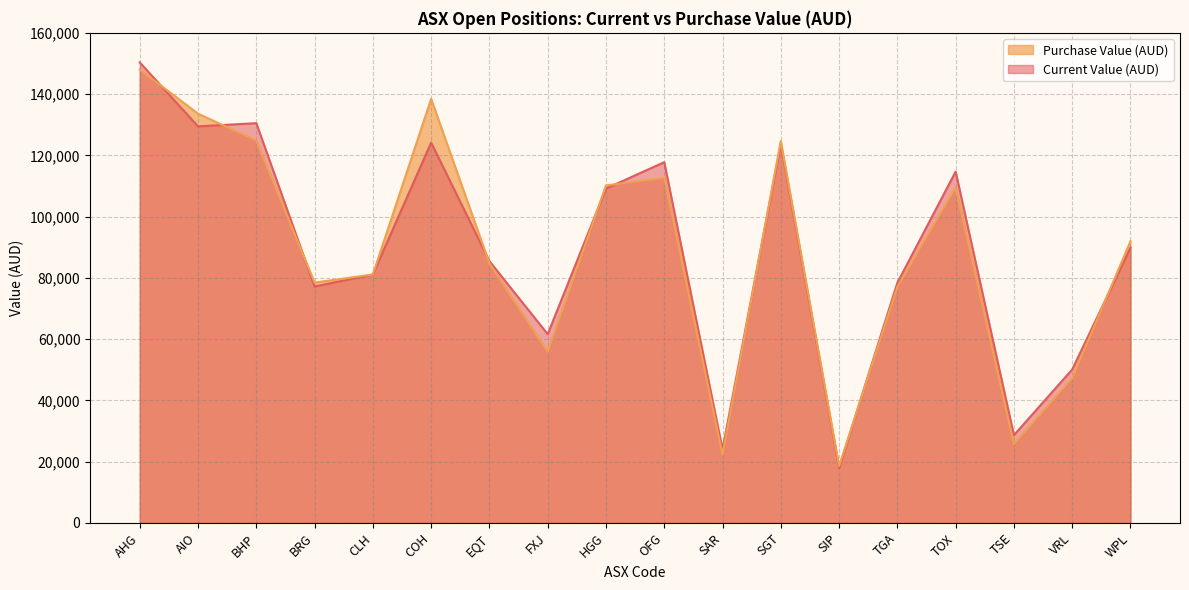

Reading right to left, transcribe all the data shown in this chart.

Current Value (AUD): WPL=89845.0	VRL=50089.3	TSE=28645.0	TOX=114700.0	TGA=78395.7	SIP=17926.8	SGT=123775.7	SAR=24000.0	OFG=117776.6	HGG=109161.0	FXJ=61623.4	EQT=85454.4	COH=124171.3	CLH=81104.9	BRG=77173.2	BHP=130512.3	AIO=129468.2	AHG=150353.3
Purchase Value (AUD): WPL=91975.6	VRL=47217.9	TSE=25755.0	TOX=109520.0	TGA=77044.1	SIP=18555.8	SGT=124683.6	SAR=22250.0	OFG=112655.8	HGG=110171.8	FXJ=55871.9	EQT=84717.4	COH=138458.3	CLH=81104.9	BRG=78459.4	BHP=124808.2	AIO=133612.7	AHG=148004.0